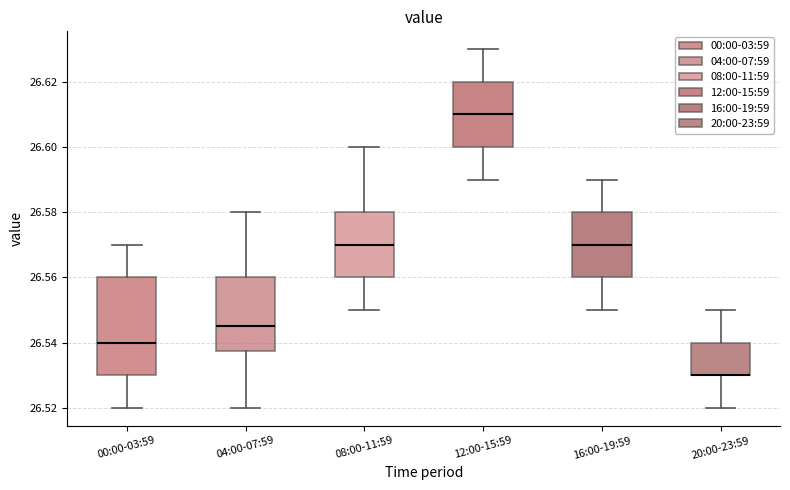

Where is the upper edge of the box for 00:00-03:59 on the y-axis? The values are not printed on the chart, so give them approximately, as read against the axis.

26.560